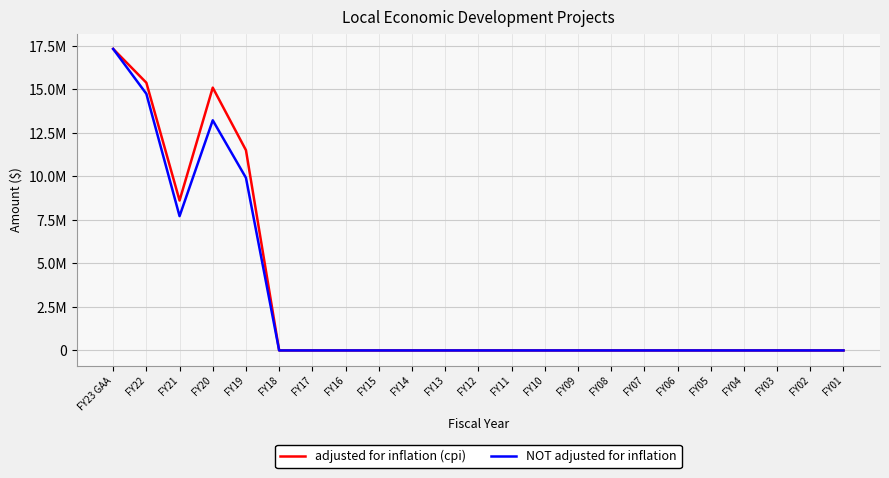

What is the difference between the second highest and second lowest values in the NOT adjusted for inflation series?

14738000